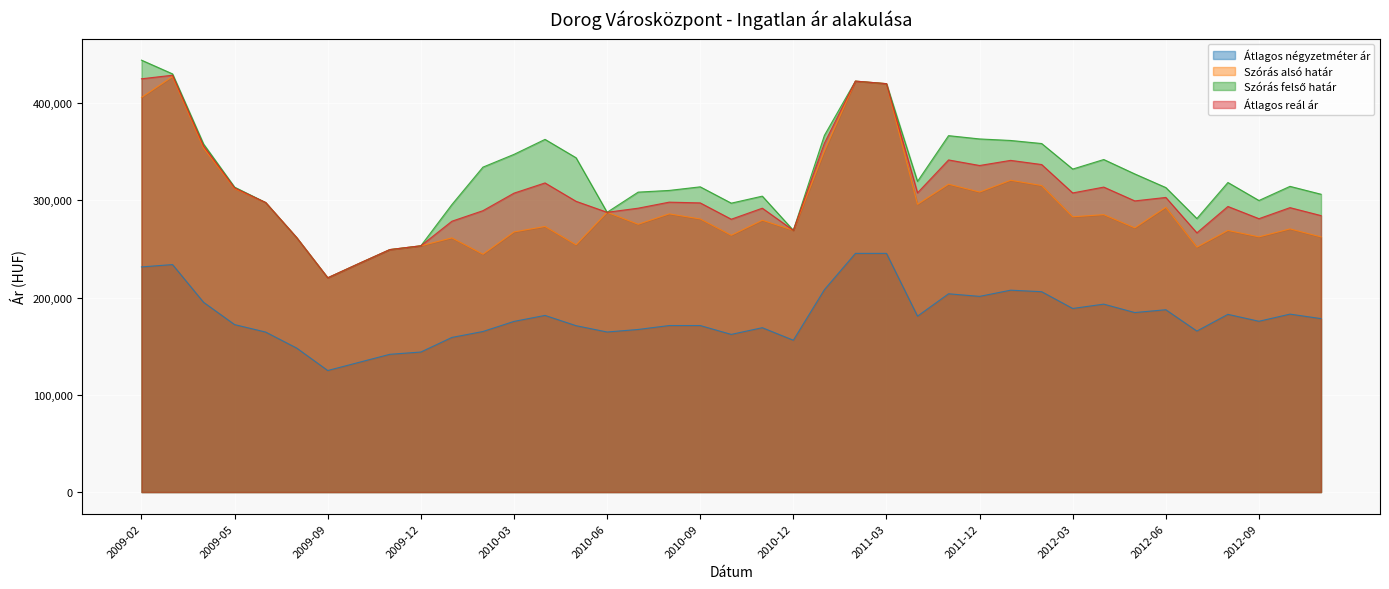

How many data points in Átlagos négyzetméter ár are above 175653?

19